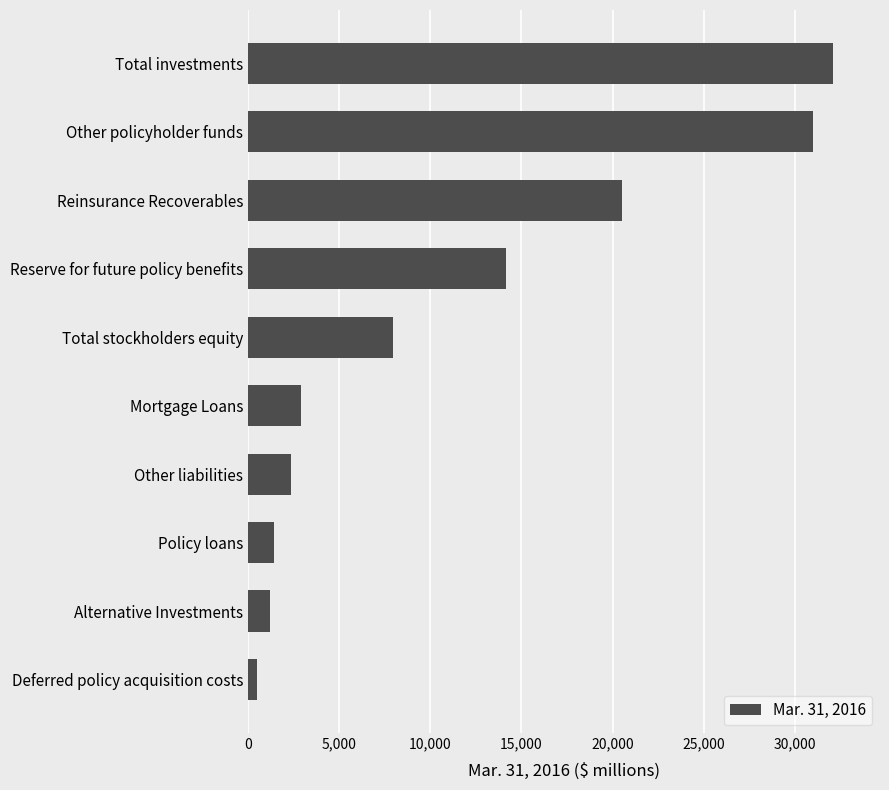

What is the difference between the maximum and minimum values?

31636